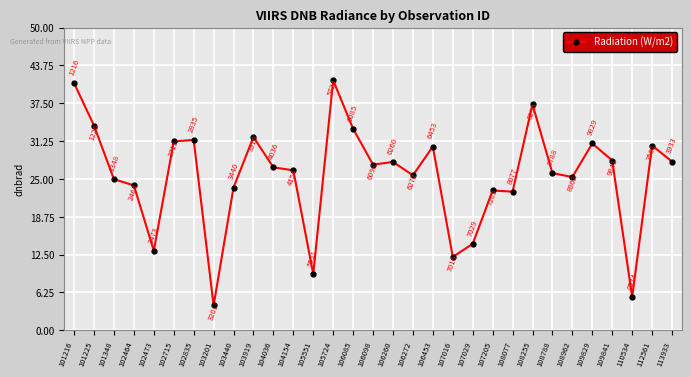

What is the ratio of the value at 113933 to the value at 109841?

1.0